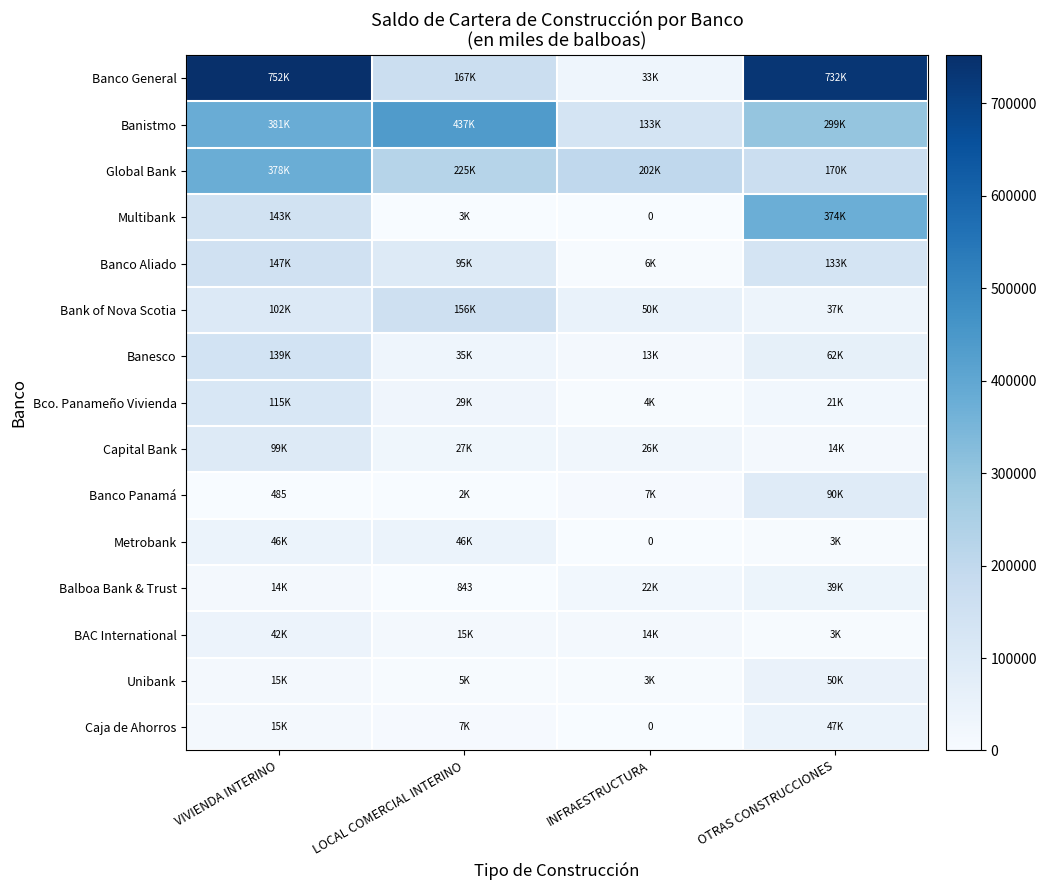

Rank the categories by Metrobank value from highest to lowest.

VIVIENDA INTERINO, LOCAL COMERCIAL INTERINO, OTRAS CONSTRUCCIONES, INFRAESTRUCTURA